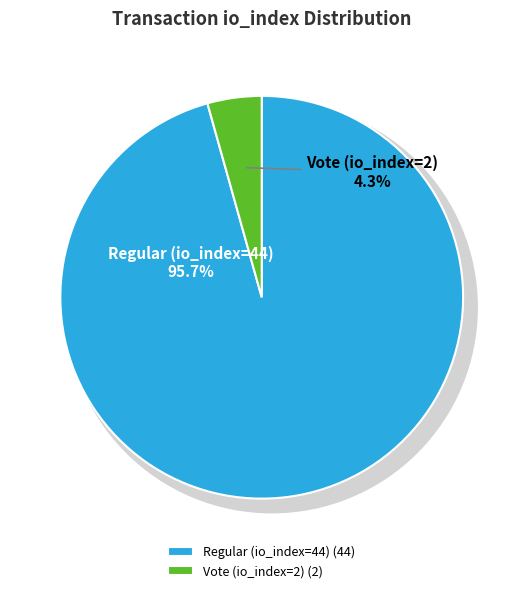

To the nearest percent, what is the difference between the Regular (io_index=44) and Vote (io_index=2) slice percentages?

91%